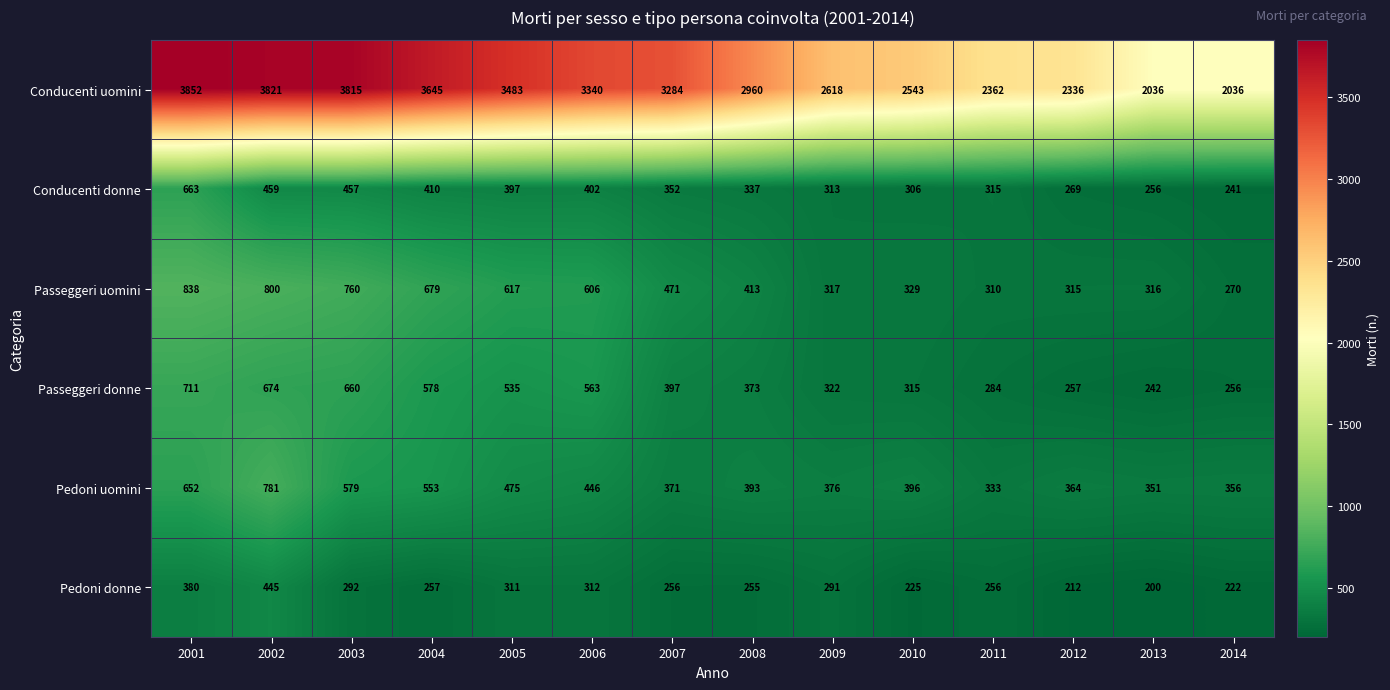

Which series has the widest spread of values?

Conducenti uomini